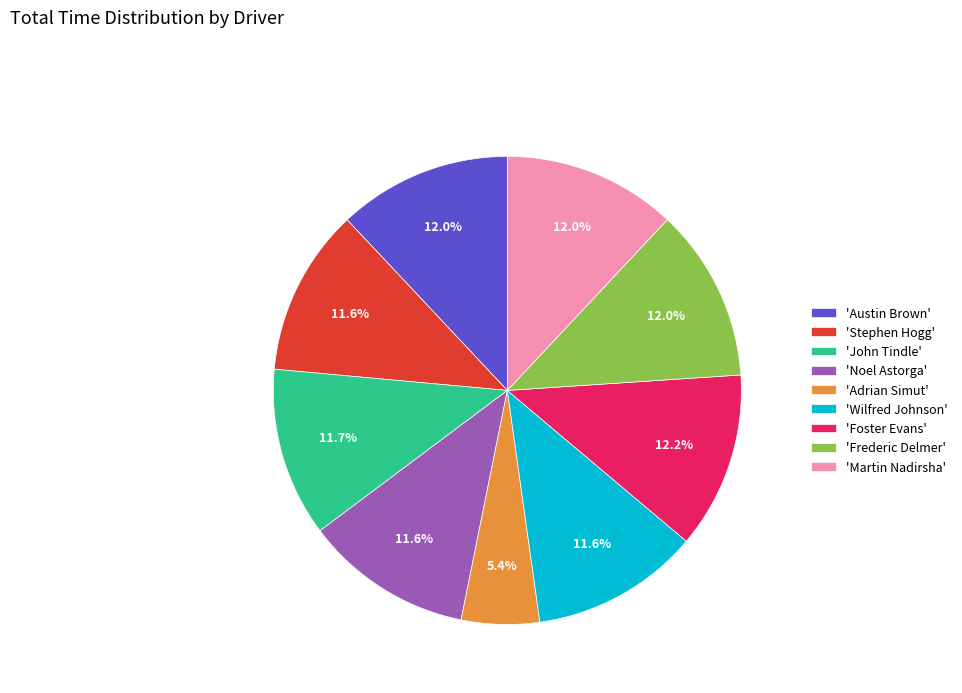

How many slices are in this pie chart?

9